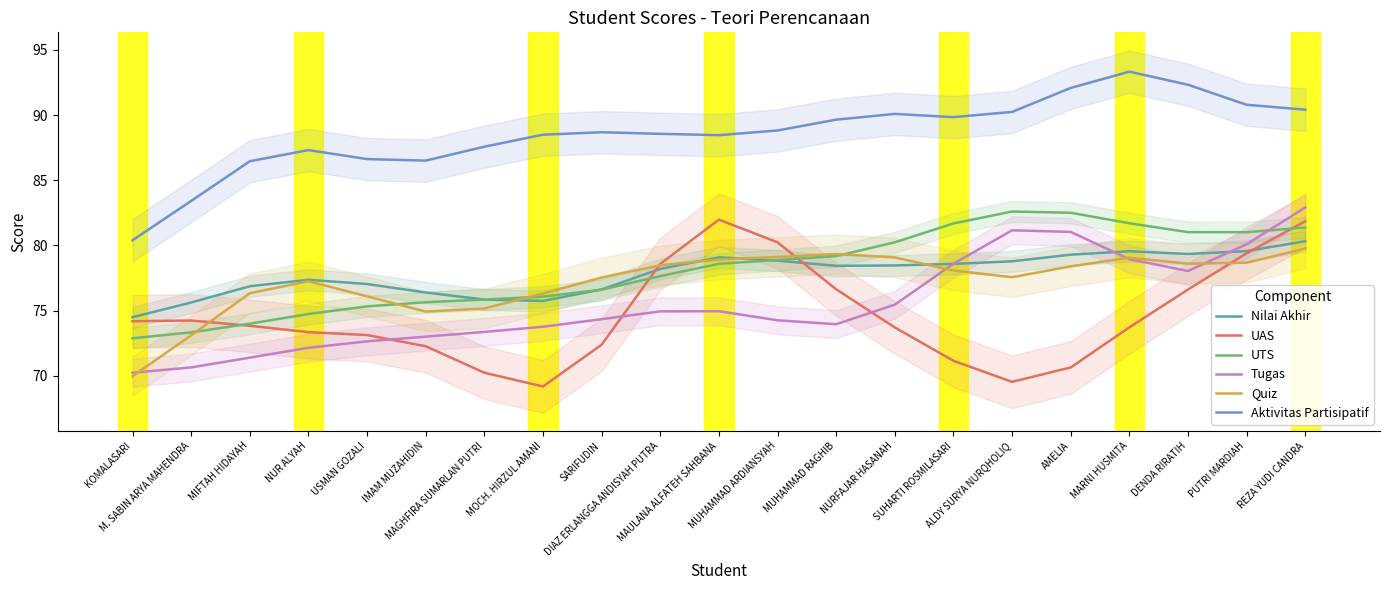

What position from the left is DIAZ ERLANGGA ANDISYAH PUTRA?

10